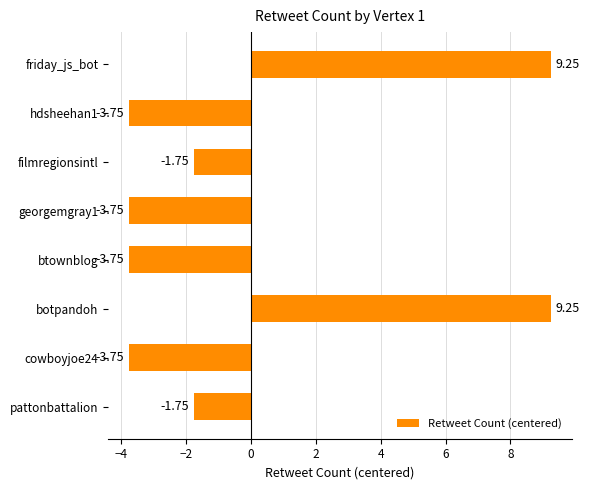

What is the difference between the maximum and minimum values?

13.0